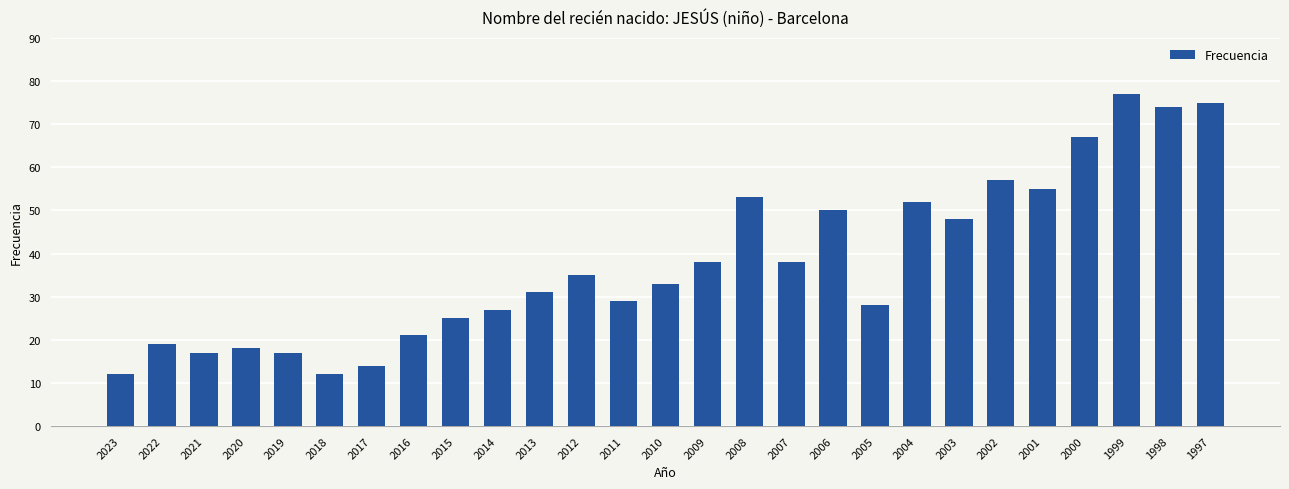

The value at 2016 is 34. True or false?

False